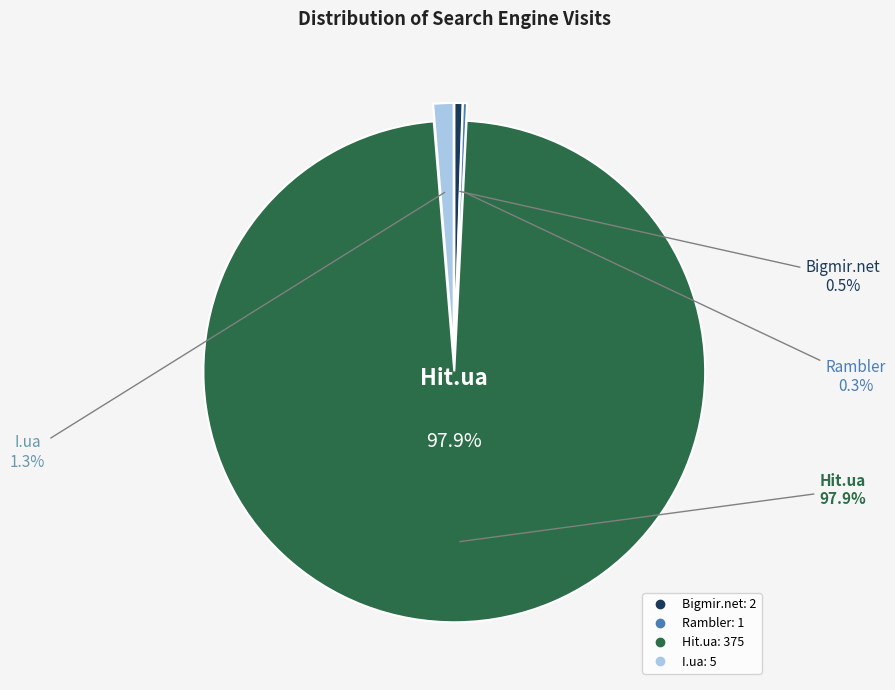

The Rambler slice represents 8% of the pie. True or false?

False